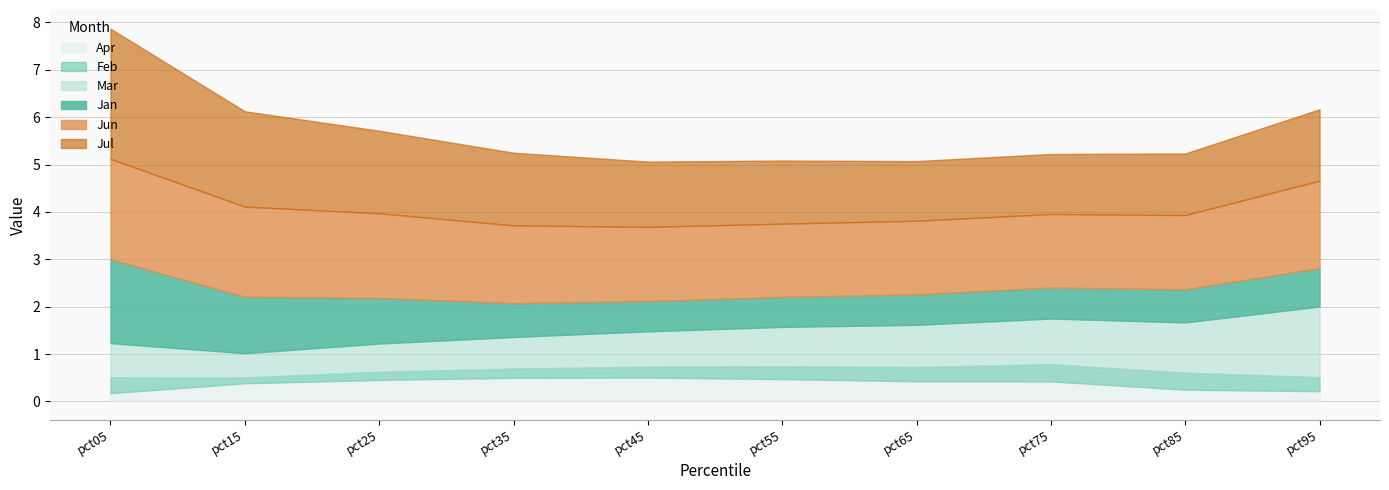

True or false: Mar and Apr cross at least once.

False